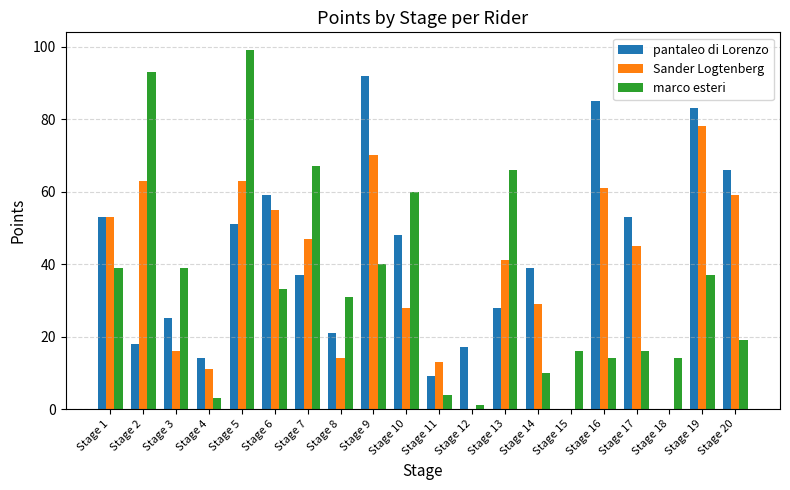

Reading left to right, transcribe all the data shown in this chart.

pantaleo di Lorenzo: Stage 1=53	Stage 2=18	Stage 3=25	Stage 4=14	Stage 5=51	Stage 6=59	Stage 7=37	Stage 8=21	Stage 9=92	Stage 10=48	Stage 11=9	Stage 12=17	Stage 13=28	Stage 14=39	Stage 15=0	Stage 16=85	Stage 17=53	Stage 18=0	Stage 19=83	Stage 20=66
Sander Logtenberg: Stage 1=53	Stage 2=63	Stage 3=16	Stage 4=11	Stage 5=63	Stage 6=55	Stage 7=47	Stage 8=14	Stage 9=70	Stage 10=28	Stage 11=13	Stage 12=0	Stage 13=41	Stage 14=29	Stage 15=0	Stage 16=61	Stage 17=45	Stage 18=0	Stage 19=78	Stage 20=59
marco esteri: Stage 1=39	Stage 2=93	Stage 3=39	Stage 4=3	Stage 5=99	Stage 6=33	Stage 7=67	Stage 8=31	Stage 9=40	Stage 10=60	Stage 11=4	Stage 12=1	Stage 13=66	Stage 14=10	Stage 15=16	Stage 16=14	Stage 17=16	Stage 18=14	Stage 19=37	Stage 20=19